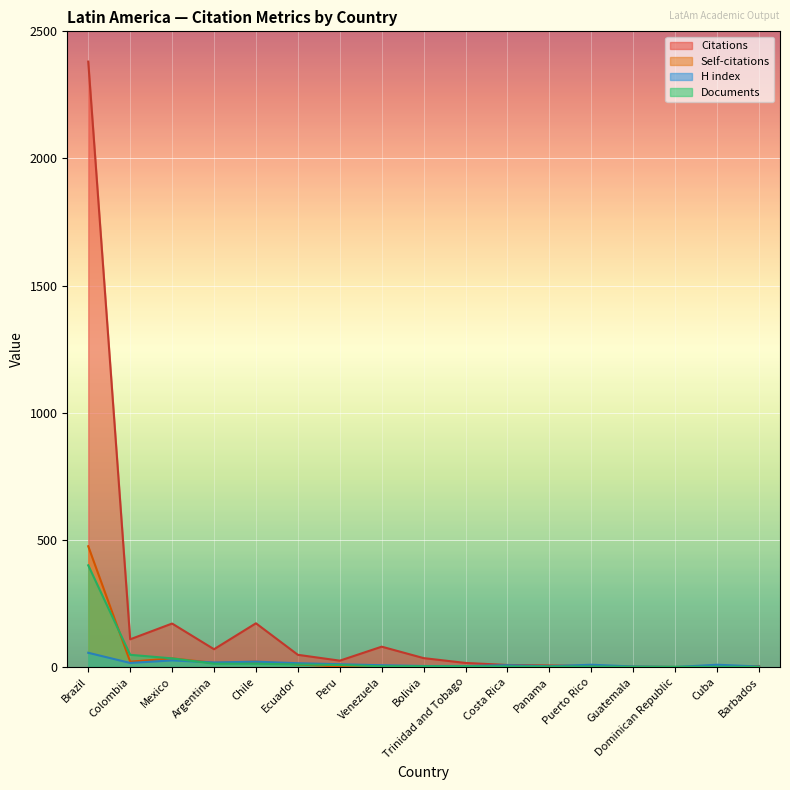

How many intersections are there between H index and Self-citations?

1